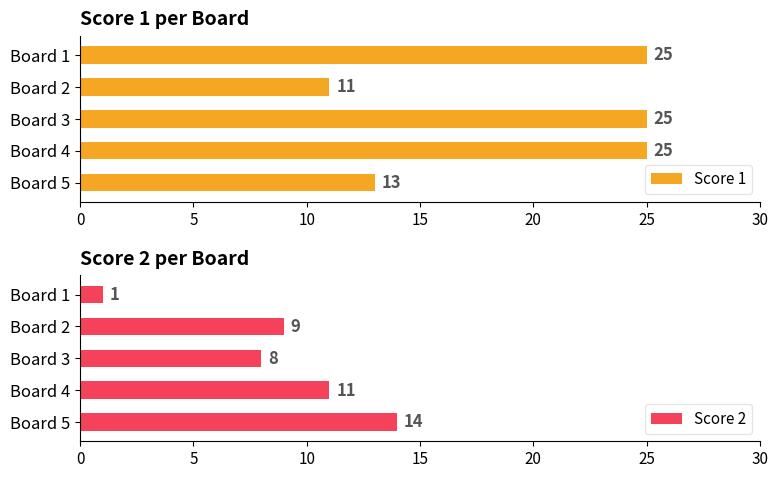

What is the average value of the Score 2 series?

9